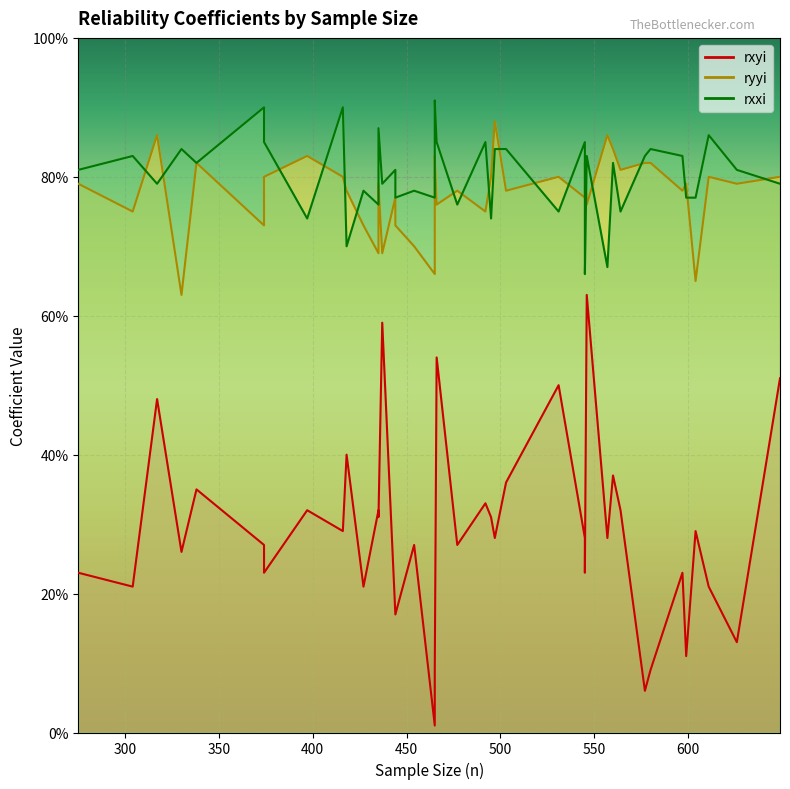

Is it true that rxyi equals 0.4 at 418?

True